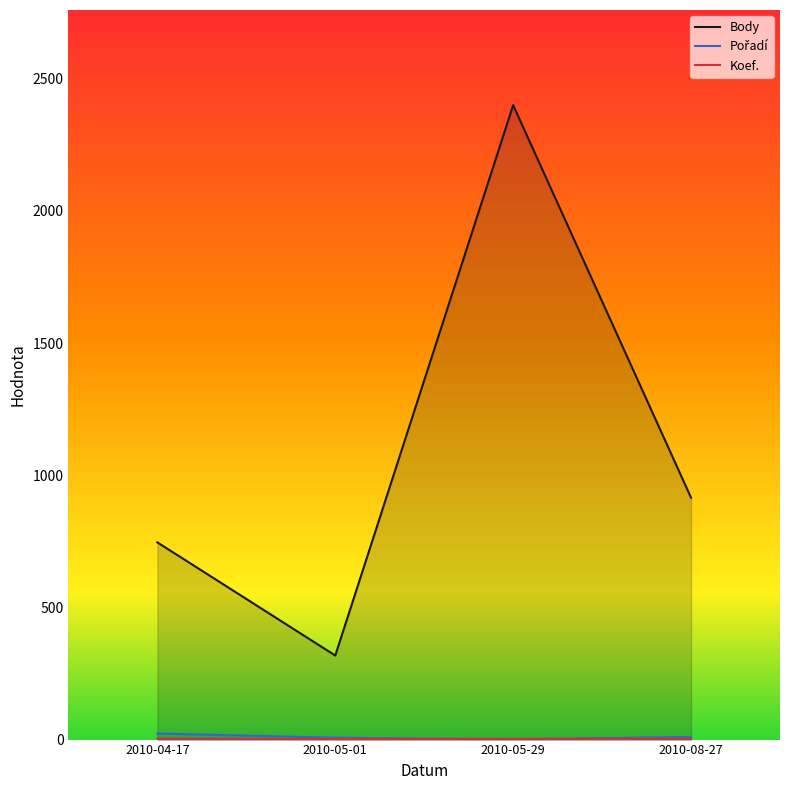

Which label corresponds to the largest value in the chart?

2010-05-29